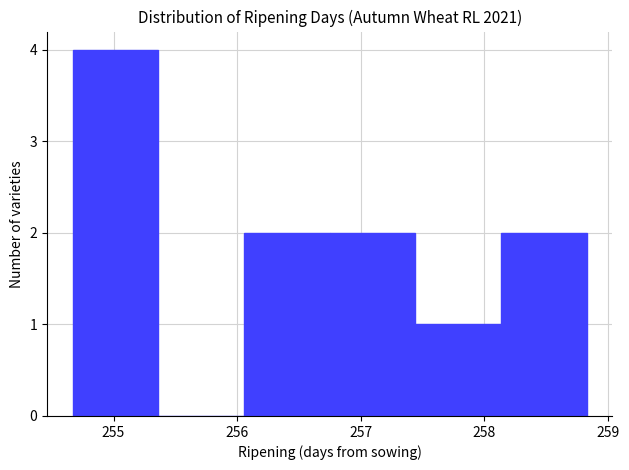

Reading left to right, list every bar in this chart as the range it spans on the x-axis followed by its height. Neither the bar edges nor the heights are printed on the chart, so give them approximately, as read against the axes.

254.7 to 255.4: 4
255.4 to 256.1: 0
256.1 to 256.8: 2
256.8 to 257.4: 2
257.4 to 258.1: 1
258.1 to 258.8: 2